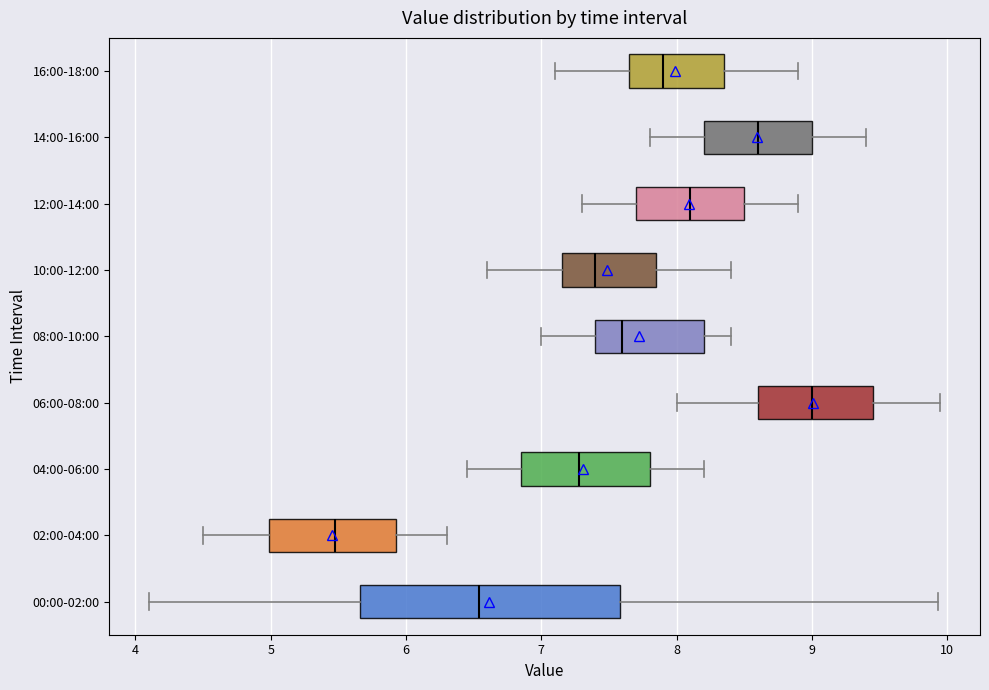

Which box has the furthest to the right median line?

06:00-08:00